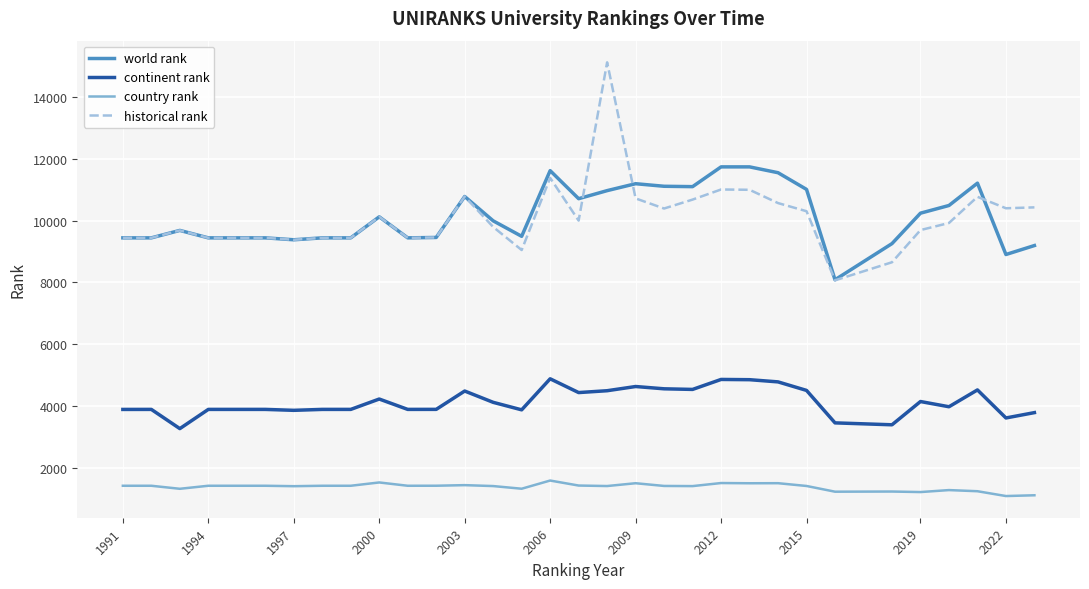

At how many categories does at least one series exceed 3601?

32